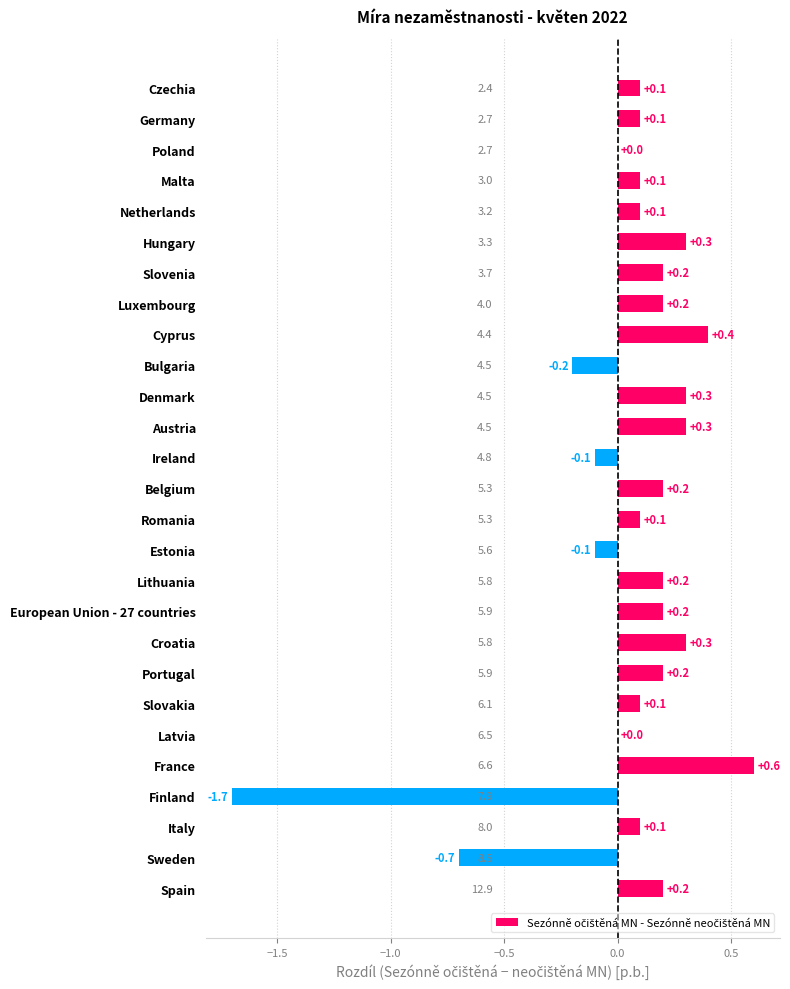

The value at Estonia is -0.0. True or false?

False